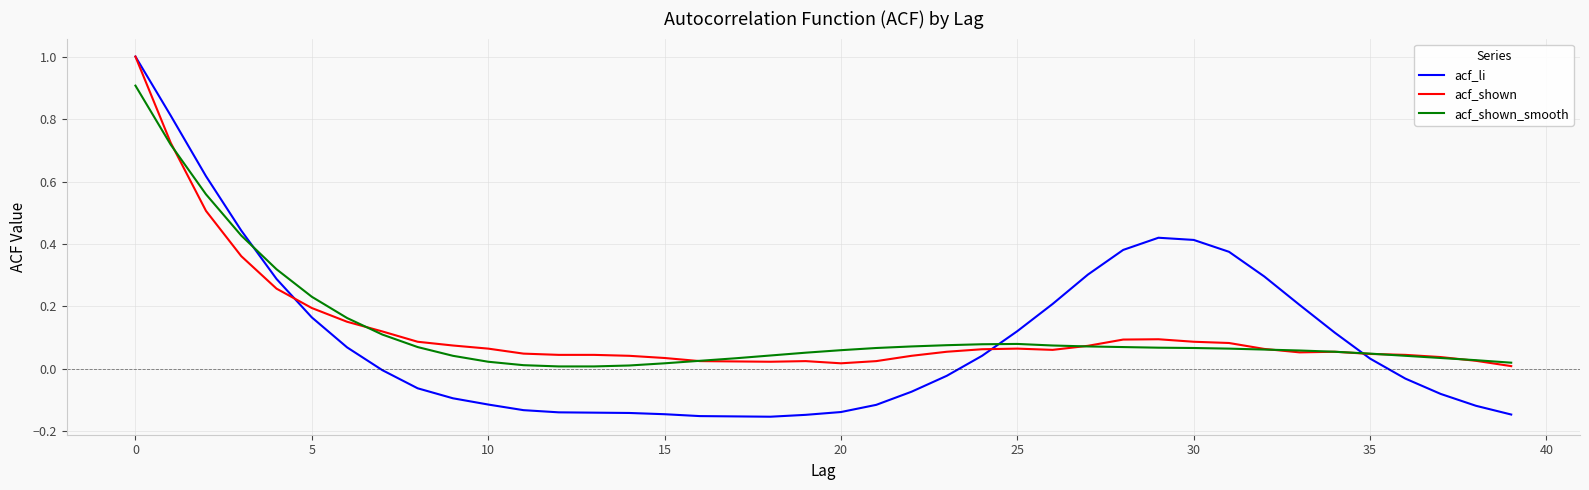

Which series has the largest range (max minus min)?

acf_li